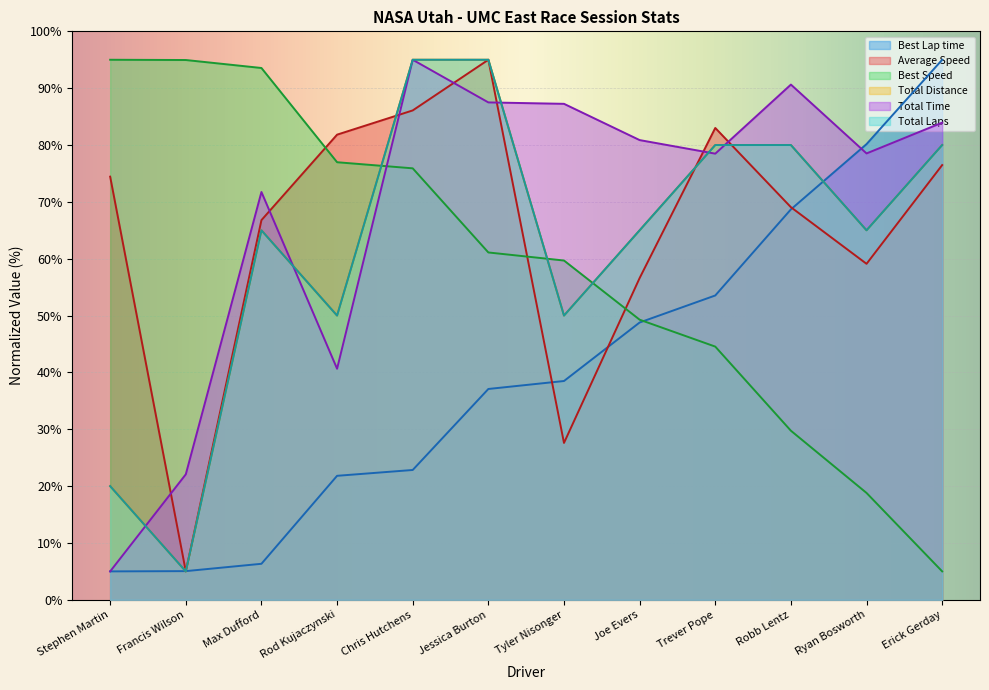

Reading right to left, what are all the values shown in this chart?

Best Lap time: Erick Gerday=95.0	Ryan Bosworth=80.2	Robb Lentz=68.7	Trever Pope=53.5	Joe Evers=48.8	Tyler Nisonger=38.5	Jessica Burton=37.1	Chris Hutchens=22.8	Rod Kujaczynski=21.8	Max Dufford=6.3	Francis Wilson=5.0	Stephen Martin=5.0
Average Speed: Erick Gerday=76.5	Ryan Bosworth=59.1	Robb Lentz=69.1	Trever Pope=83.0	Joe Evers=56.6	Tyler Nisonger=27.6	Jessica Burton=95.0	Chris Hutchens=86.1	Rod Kujaczynski=81.8	Max Dufford=66.8	Francis Wilson=5.0	Stephen Martin=74.4
Best Speed: Erick Gerday=5.0	Ryan Bosworth=18.8	Robb Lentz=29.7	Trever Pope=44.5	Joe Evers=49.3	Tyler Nisonger=59.7	Jessica Burton=61.1	Chris Hutchens=75.9	Rod Kujaczynski=77.0	Max Dufford=93.6	Francis Wilson=95.0	Stephen Martin=95.0
Total Distance: Erick Gerday=80.0	Ryan Bosworth=65.0	Robb Lentz=80.0	Trever Pope=80.0	Joe Evers=65.0	Tyler Nisonger=50.0	Jessica Burton=95.0	Chris Hutchens=95.0	Rod Kujaczynski=50.0	Max Dufford=65.0	Francis Wilson=5.0	Stephen Martin=20.0
Total Time: Erick Gerday=83.9	Ryan Bosworth=78.5	Robb Lentz=90.6	Trever Pope=78.5	Joe Evers=80.9	Tyler Nisonger=87.2	Jessica Burton=87.5	Chris Hutchens=95.0	Rod Kujaczynski=40.6	Max Dufford=71.7	Francis Wilson=22.1	Stephen Martin=5.0
Total Laps: Erick Gerday=80.0	Ryan Bosworth=65.0	Robb Lentz=80.0	Trever Pope=80.0	Joe Evers=65.0	Tyler Nisonger=50.0	Jessica Burton=95.0	Chris Hutchens=95.0	Rod Kujaczynski=50.0	Max Dufford=65.0	Francis Wilson=5.0	Stephen Martin=20.0